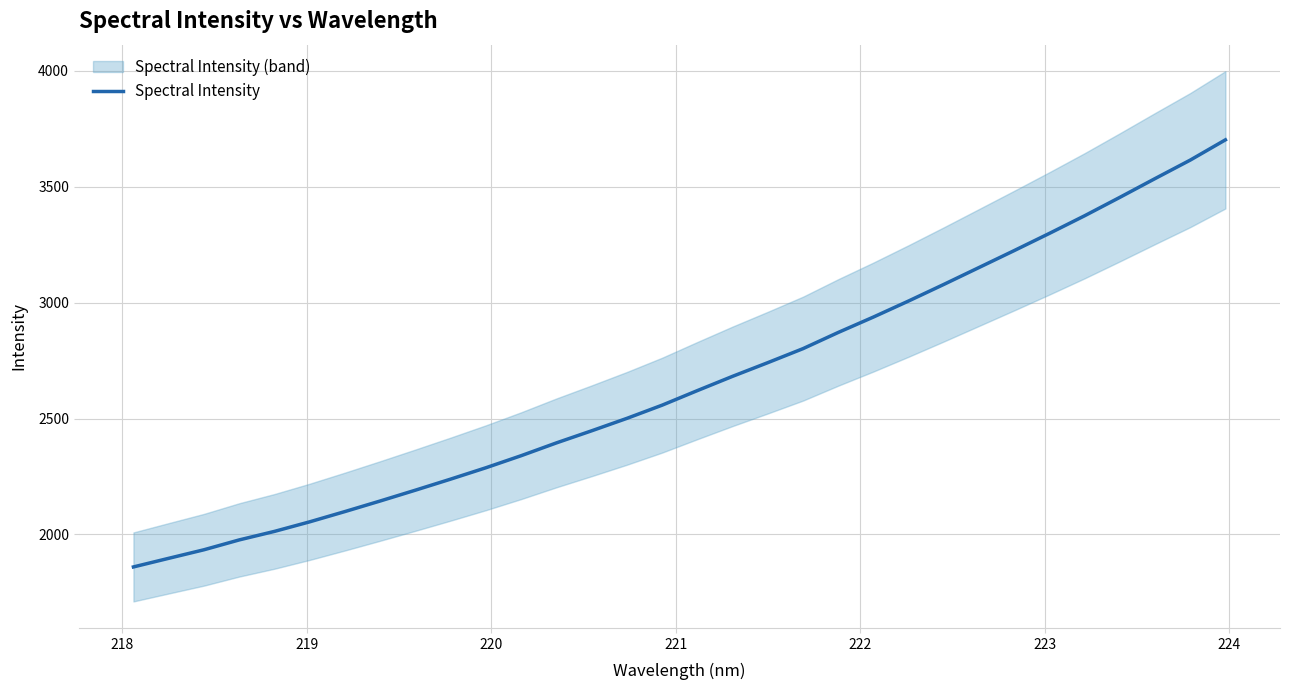

What is the minimum value for Spectral Intensity?

1860.0